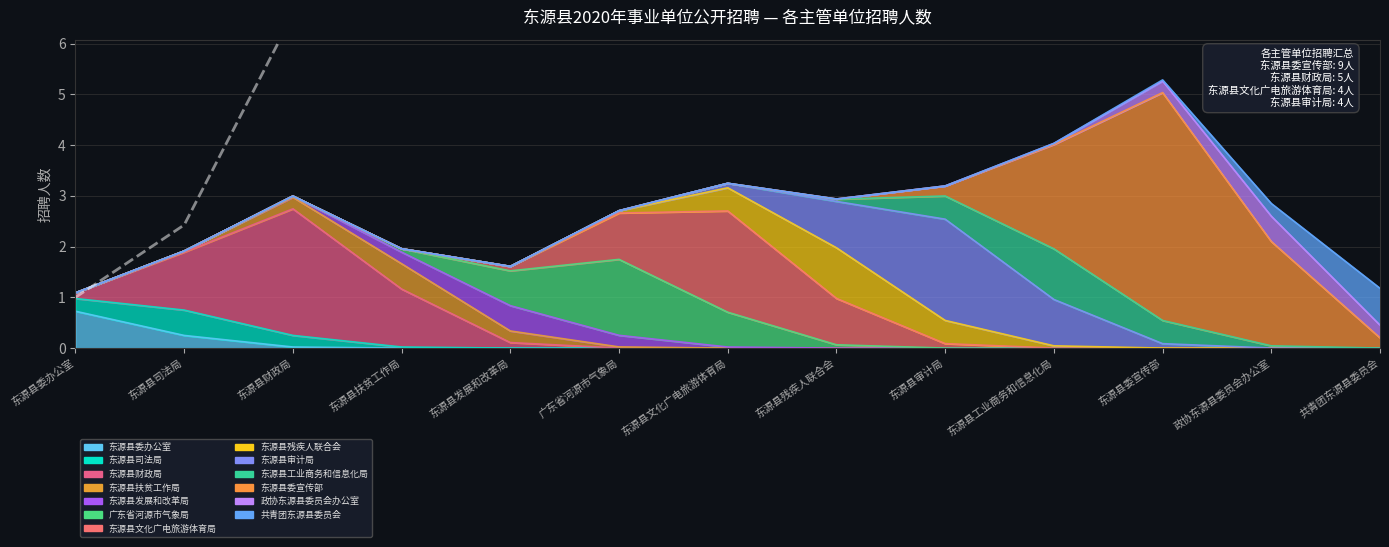

True or false: the data has more than 0 interior local peaks.

False